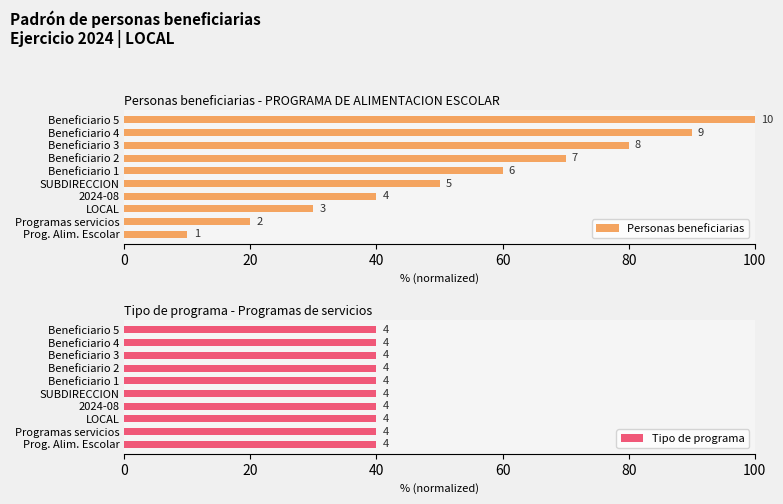

Is the value of Tipo de programa at 20 greater than the value of Personas beneficiarias at 9?

No